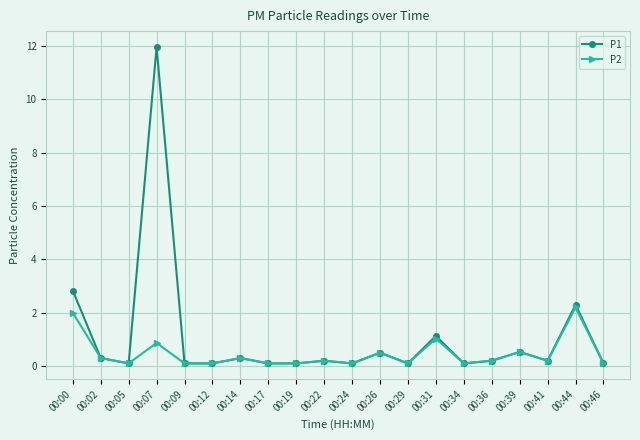

The P2 series shows 2.0 at 00:00. True or false?

True